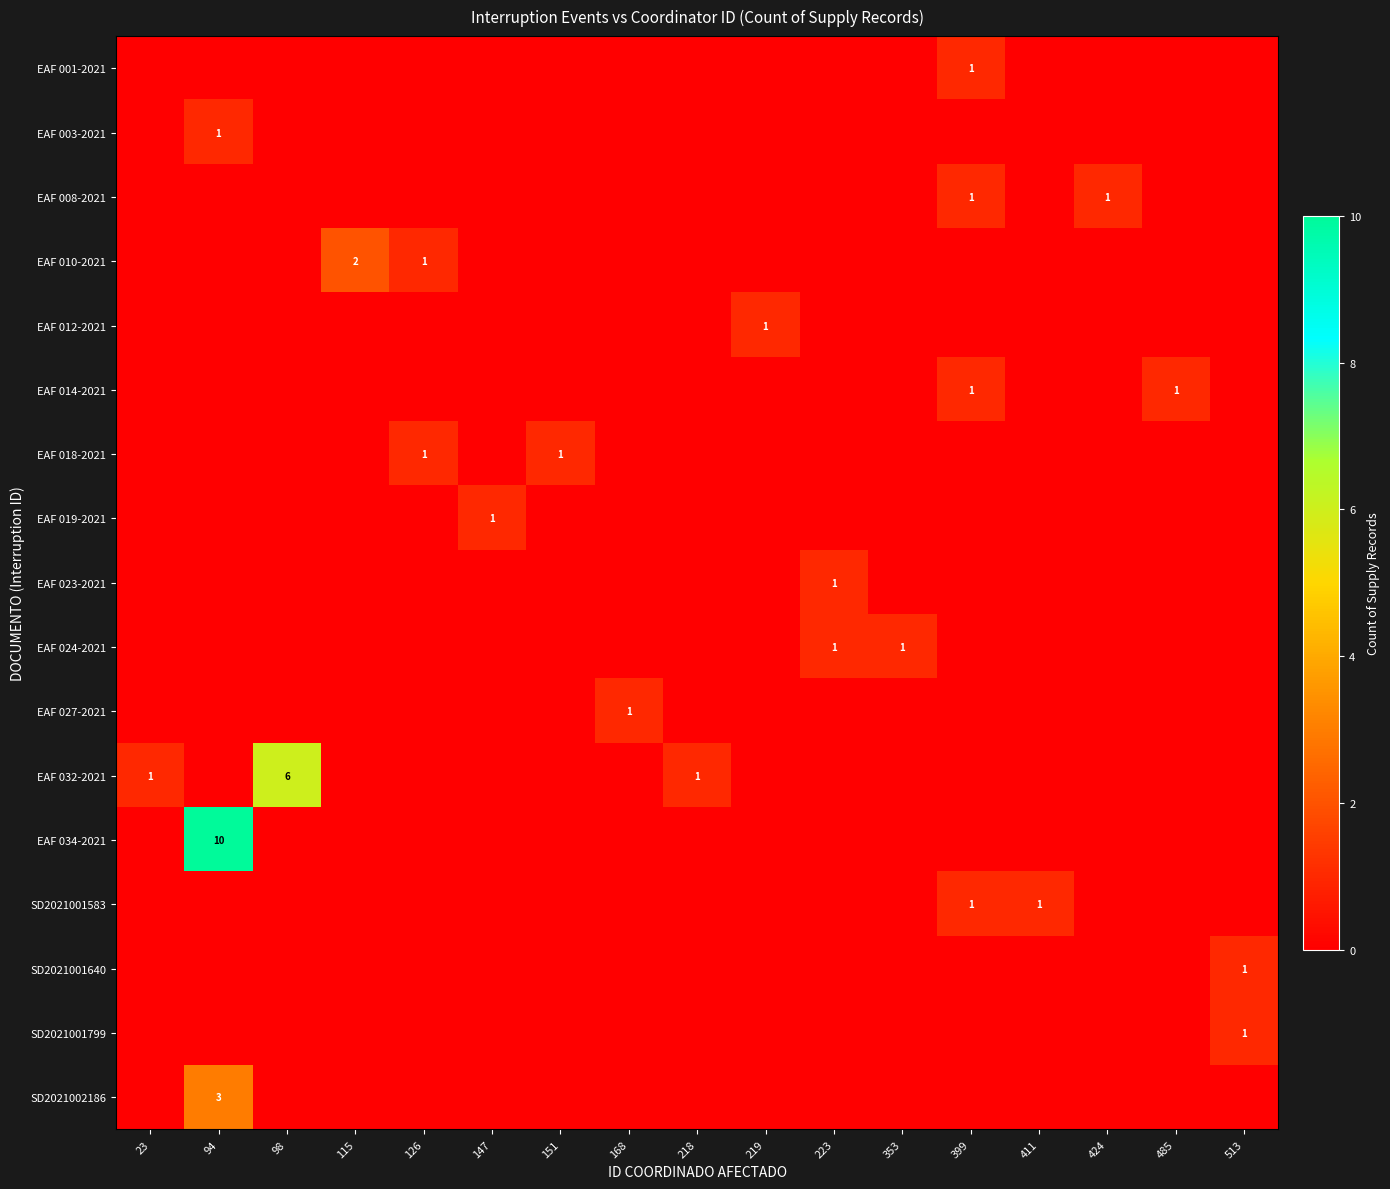

At which category is the sum across all series the highest?

94